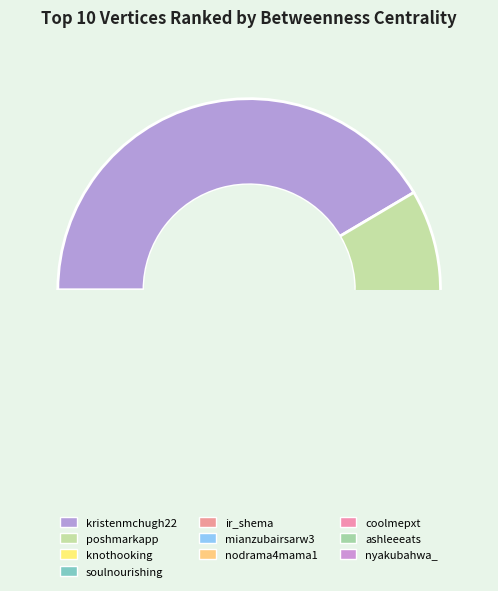

To the nearest percent, what portion does ashleeeats represent?

3%